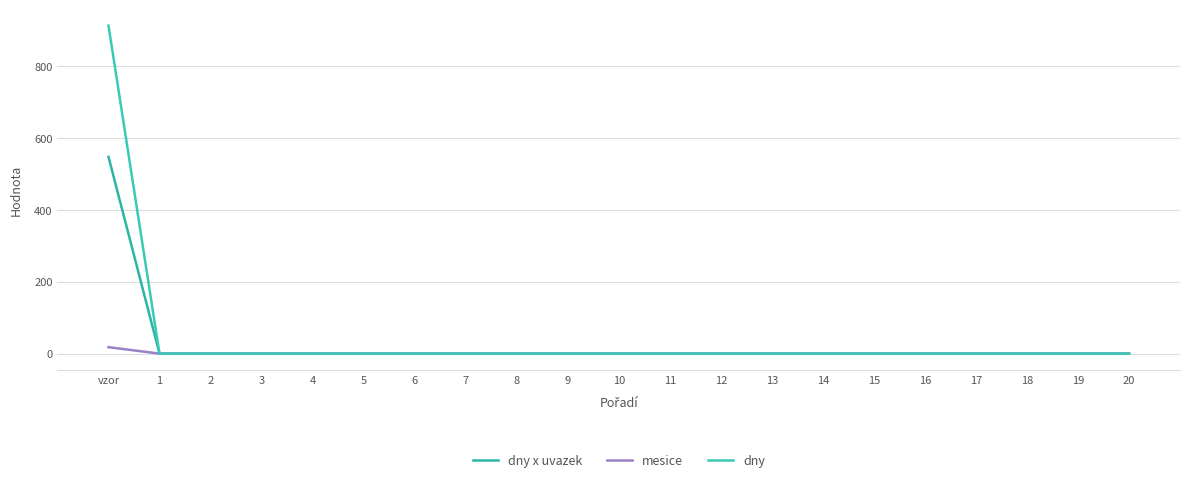

At which category is the sum across all series the highest?

vzor